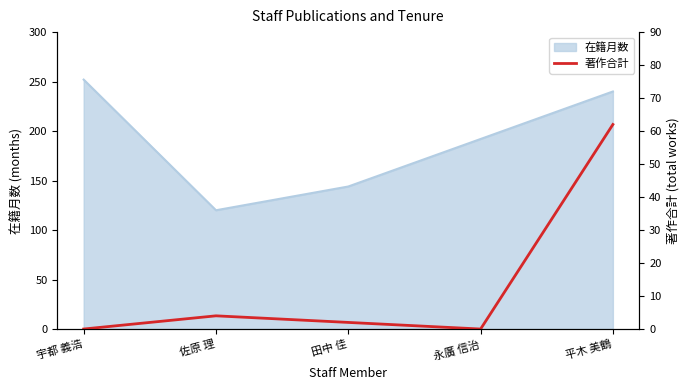

Where is 在籍月数 nearest to the value 186?

永廣 信治